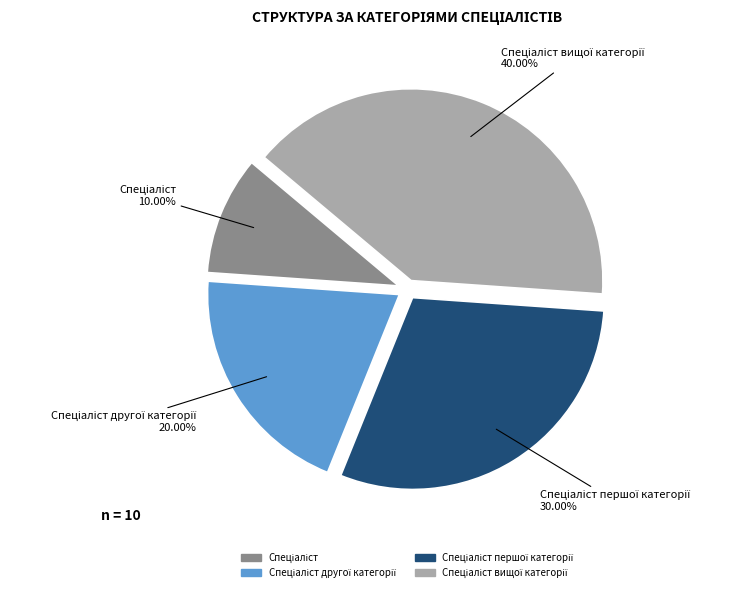

Is there a majority slice in this chart?

No